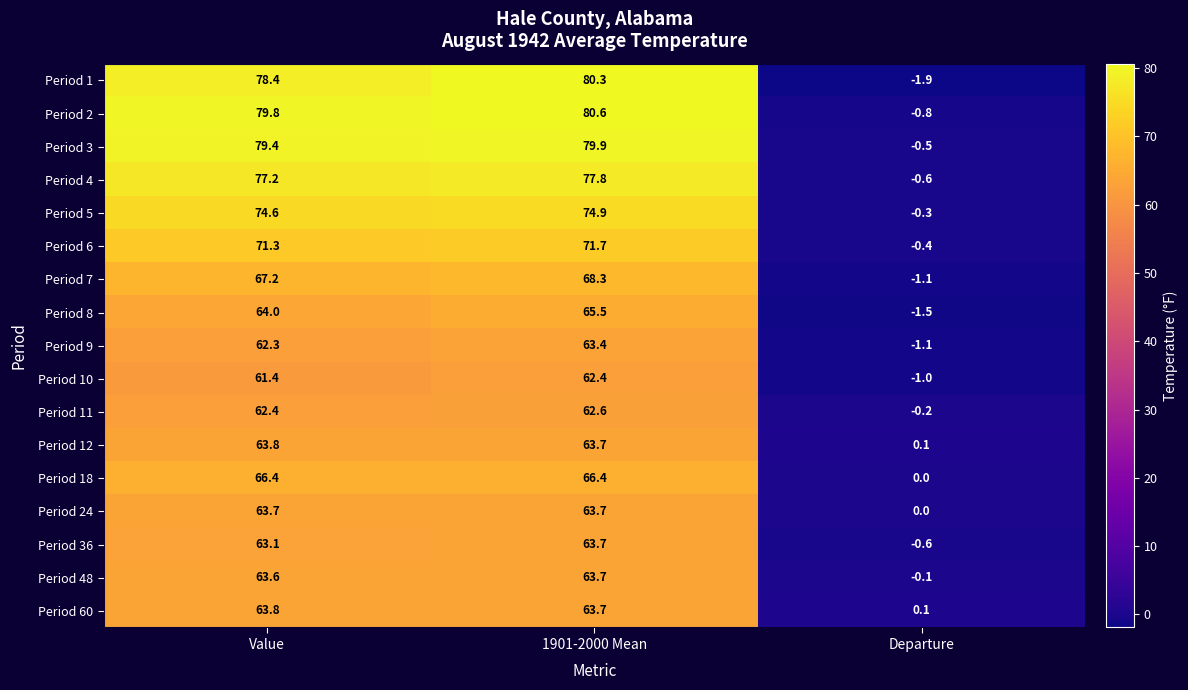

Rank the categories by Period 12 value from lowest to highest.

Departure, 1901-2000 Mean, Value